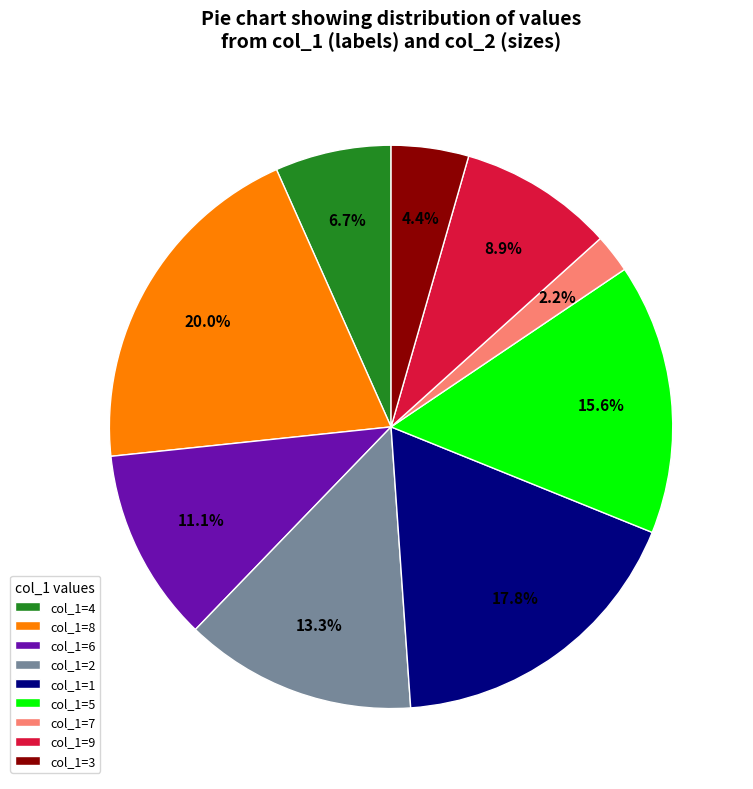

What percentage do col_1=3 and col_1=4 together represent?

11.1%